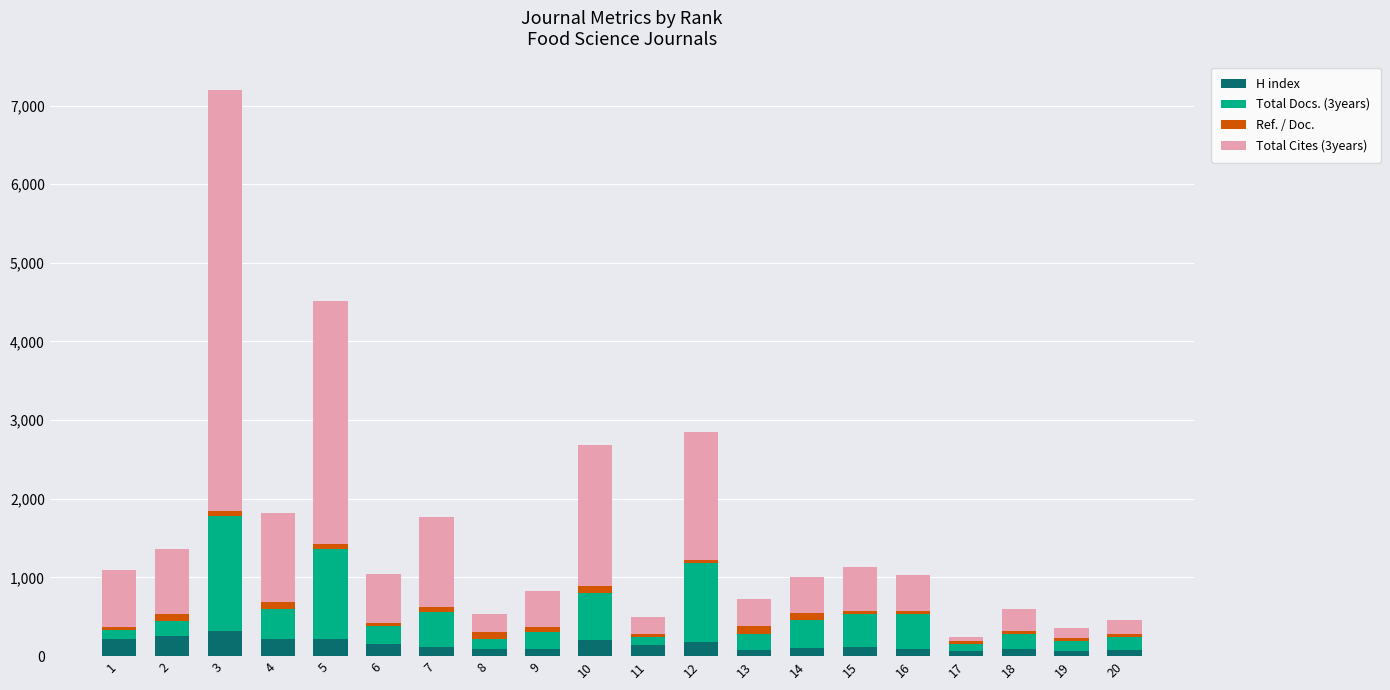

What are all the series names shown in the legend?

H index, Total Docs. (3years), Ref. / Doc., Total Cites (3years)